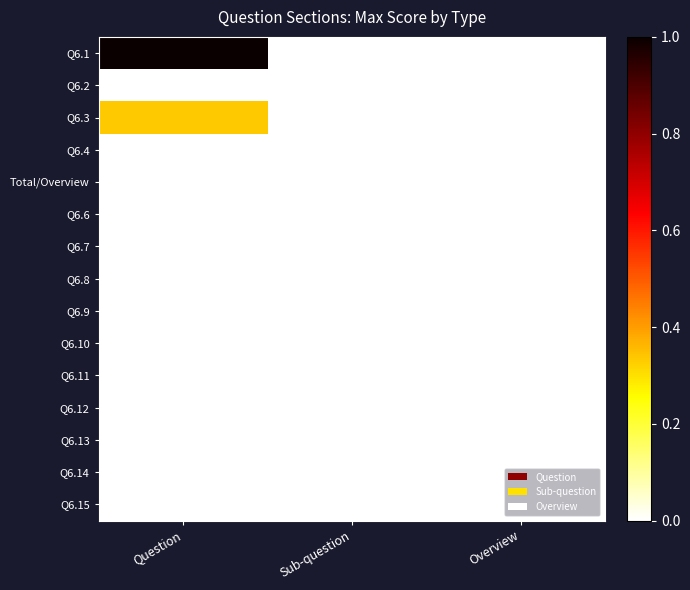

Which has a higher value, Question or Sub-question?

Question